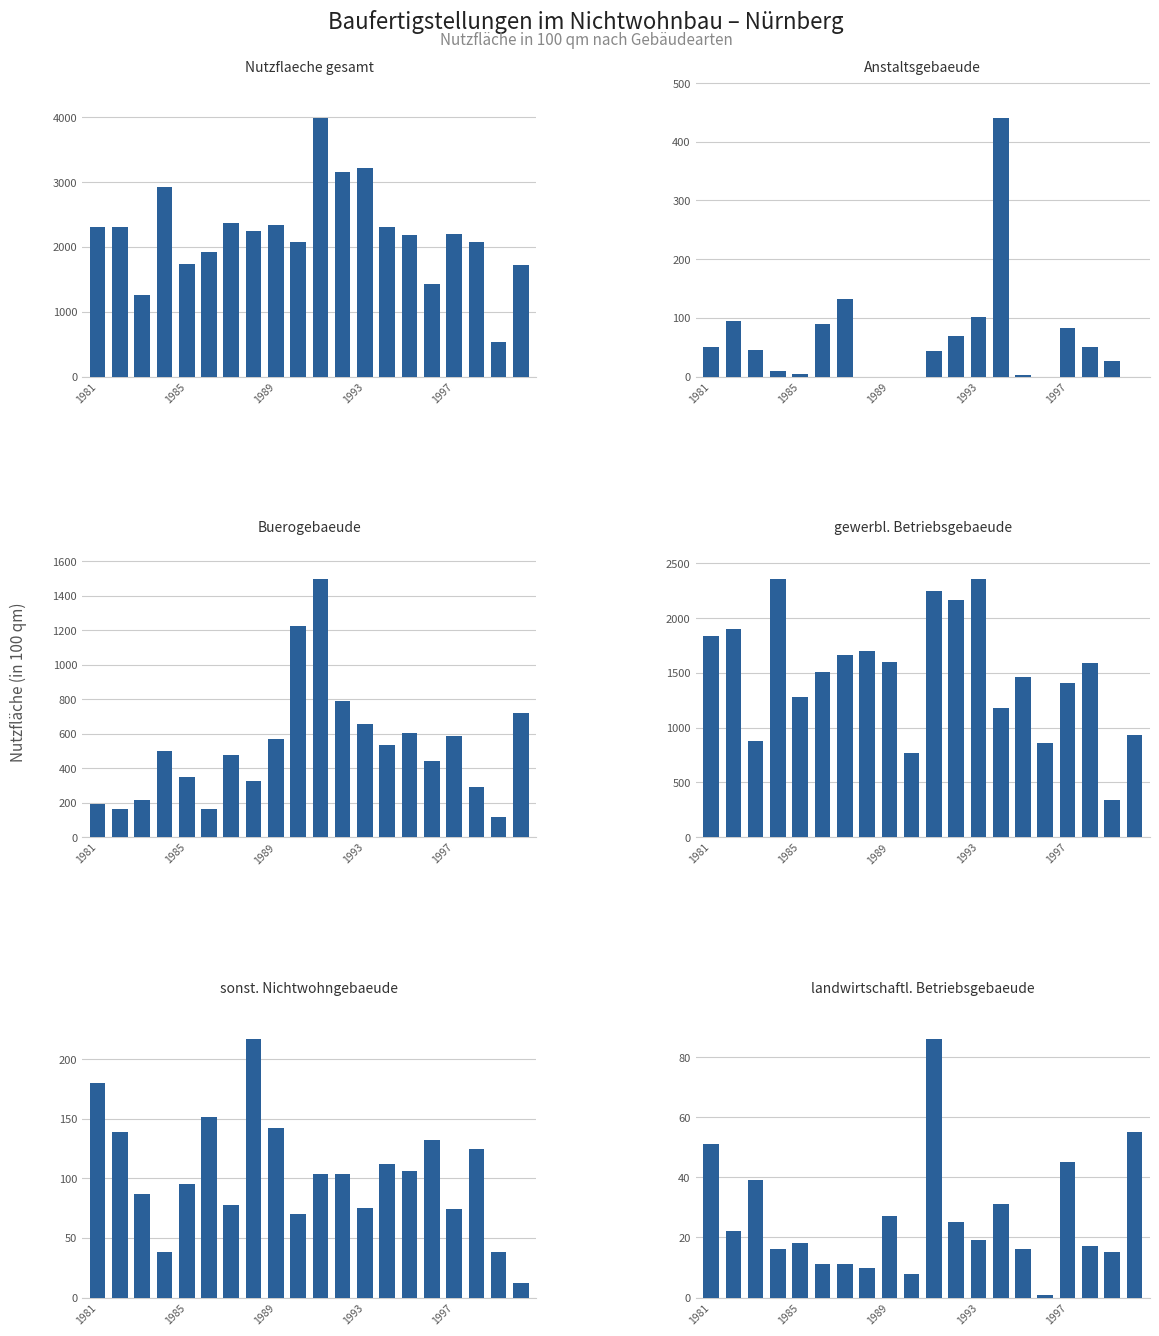

Count the number of data series in this chart.

6